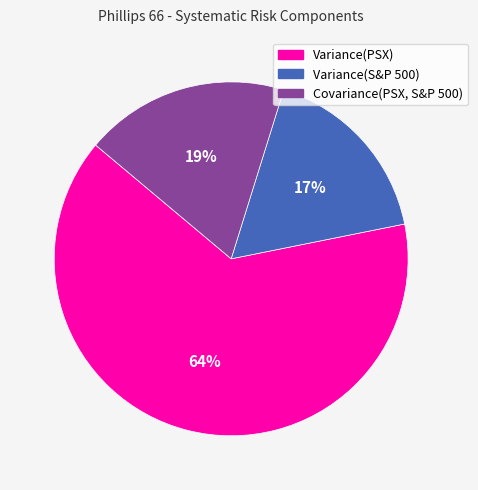

Is it true that Variance(PSX) is 58% of the pie?

False